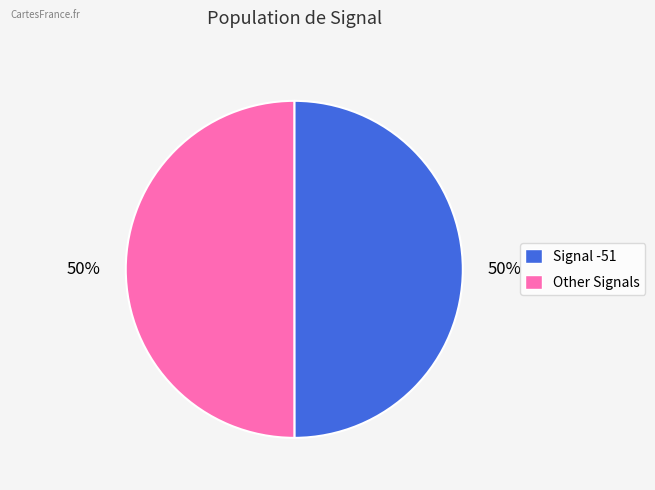

To the nearest percent, what is the average slice percentage?

50%